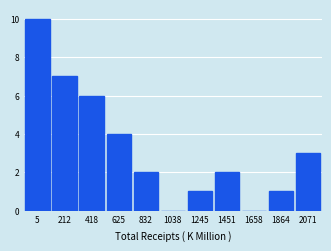

Reading left to right, extract all data points from this chart.

5=10	212=7	418=6	625=4	832=2	1038=0	1245=1	1451=2	1658=0	1864=1	2071=3